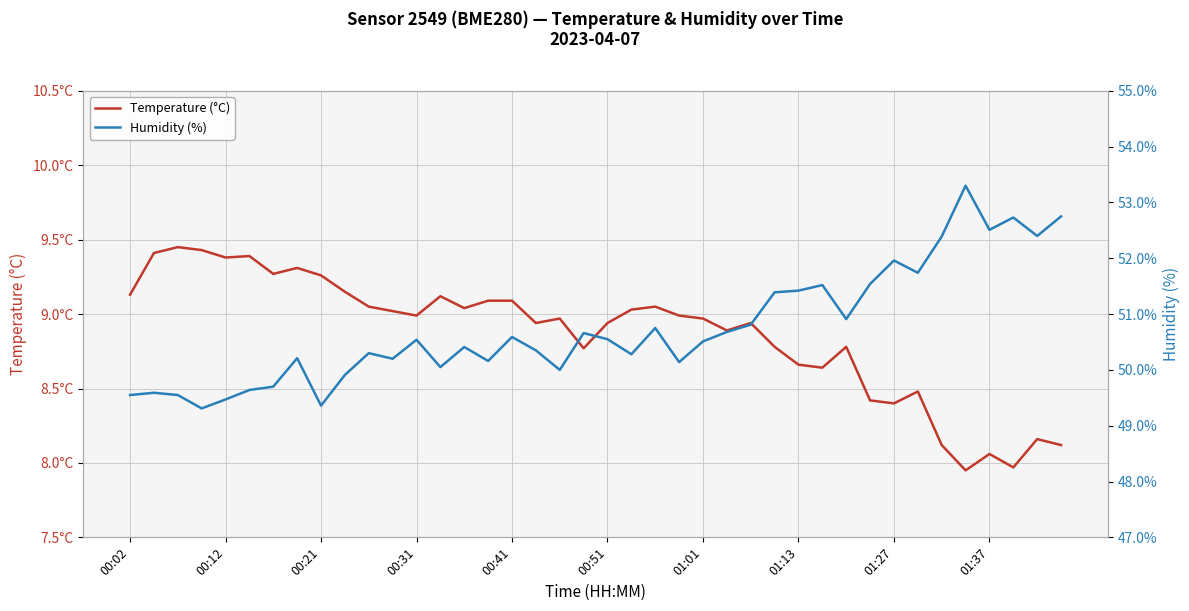

In Temperature (°C), how many points are higher than both neighbors (excluding endpoints)?

11